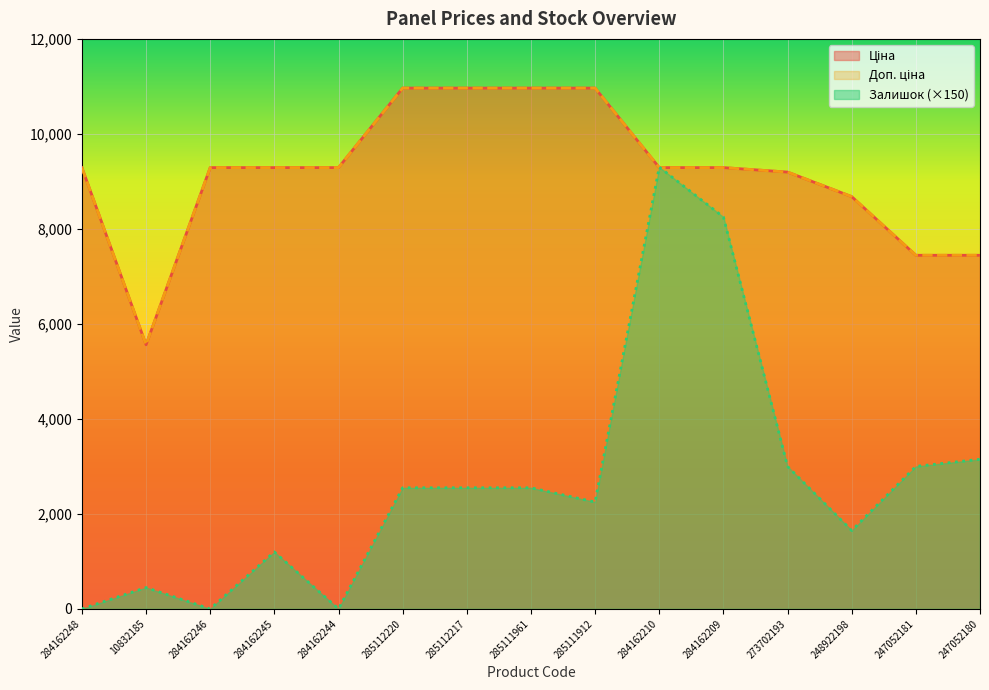

What position from the right is 285112217?

9